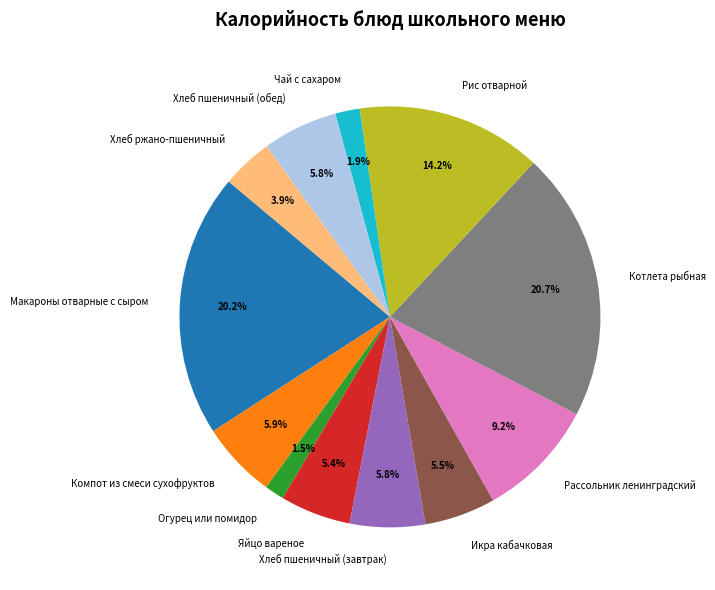

What portion of the pie excludes Хлеб ржано-пшеничный?

96.1%